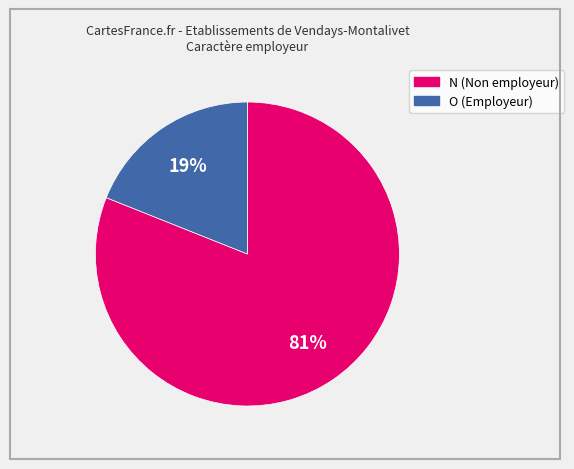

Does any single category account for the majority?

Yes